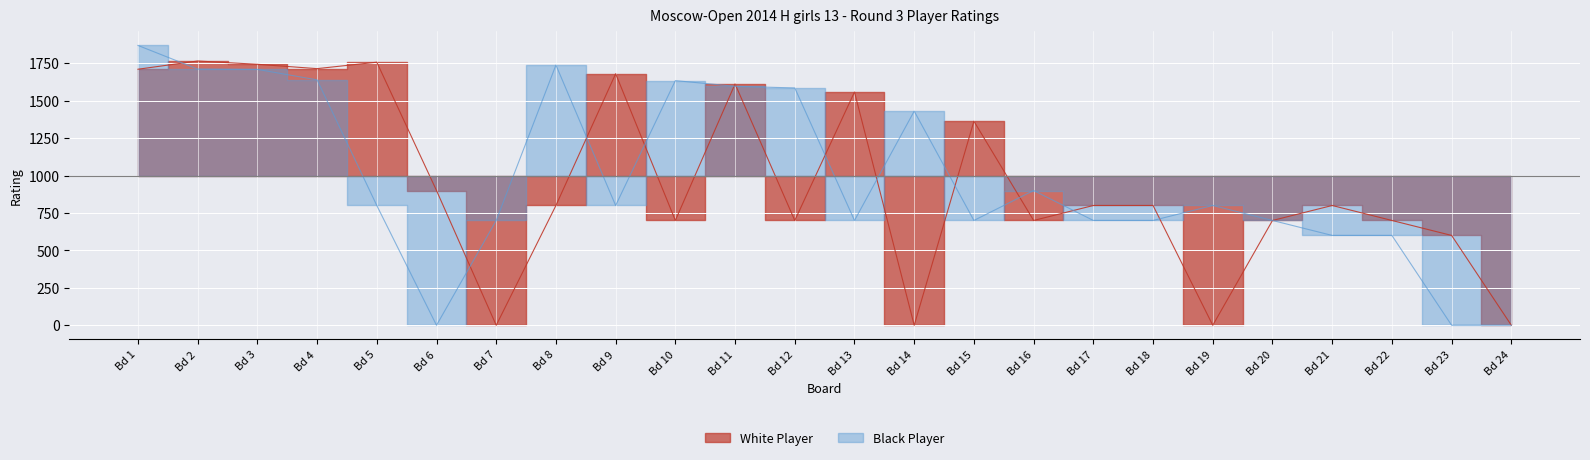

Where do White Player and Black Player first cross each other?

Bd 1 and Bd 2